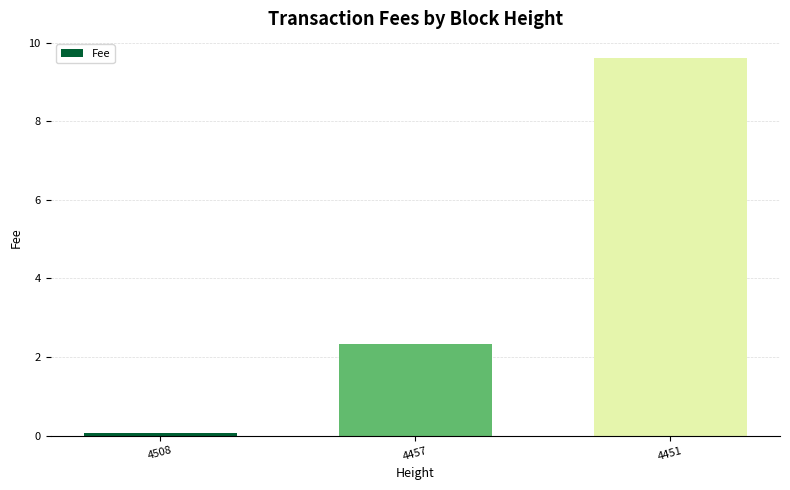

What is the change in value from 4457 to 4451?

+7.3